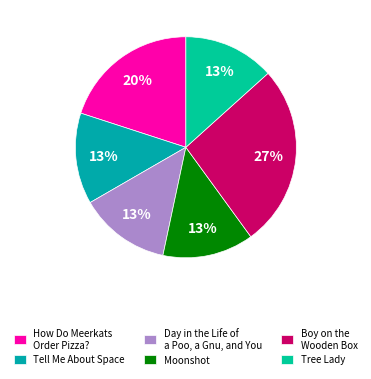

Approximately how many times larger is the value at Tree Lady compared to How Do Meerkats Order Pizza??

0.7